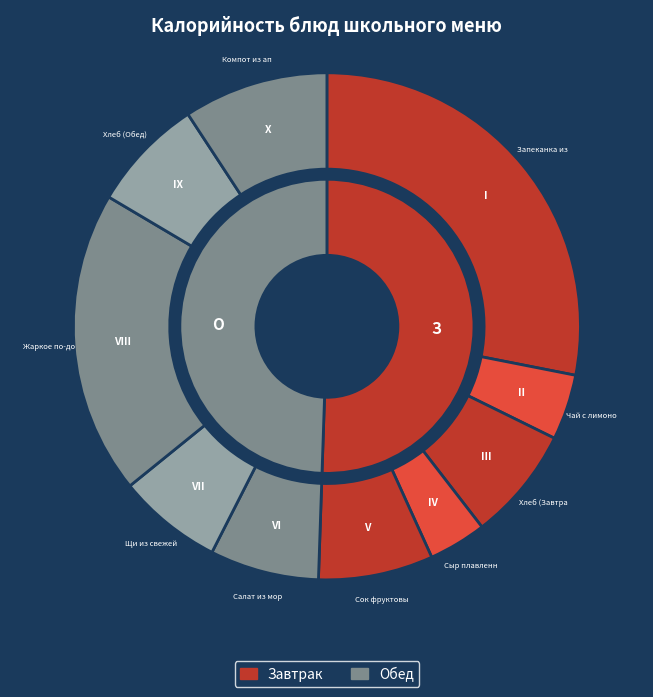

How many slices are in this pie chart?

10